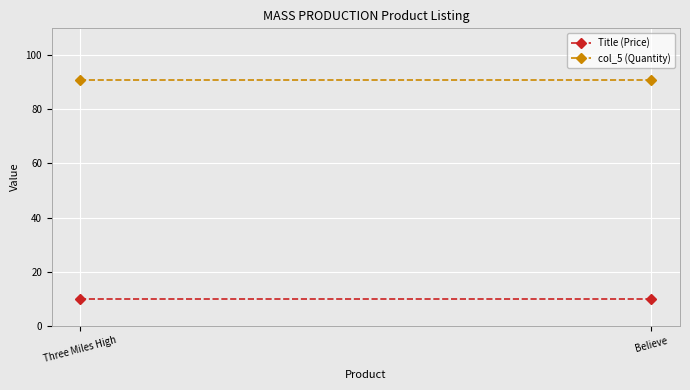

List the series in order of their overall mean, lowest first.

Title (Price), col_5 (Quantity)